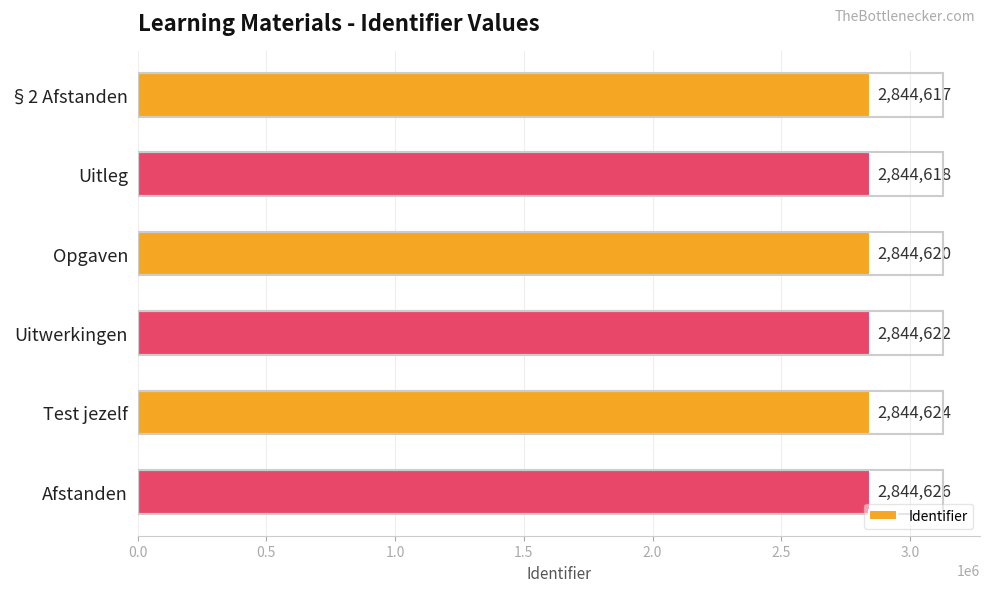

Rank the categories by value from highest to lowest.

Afstanden, Test jezelf, Uitwerkingen, Opgaven, Uitleg, §2 Afstanden